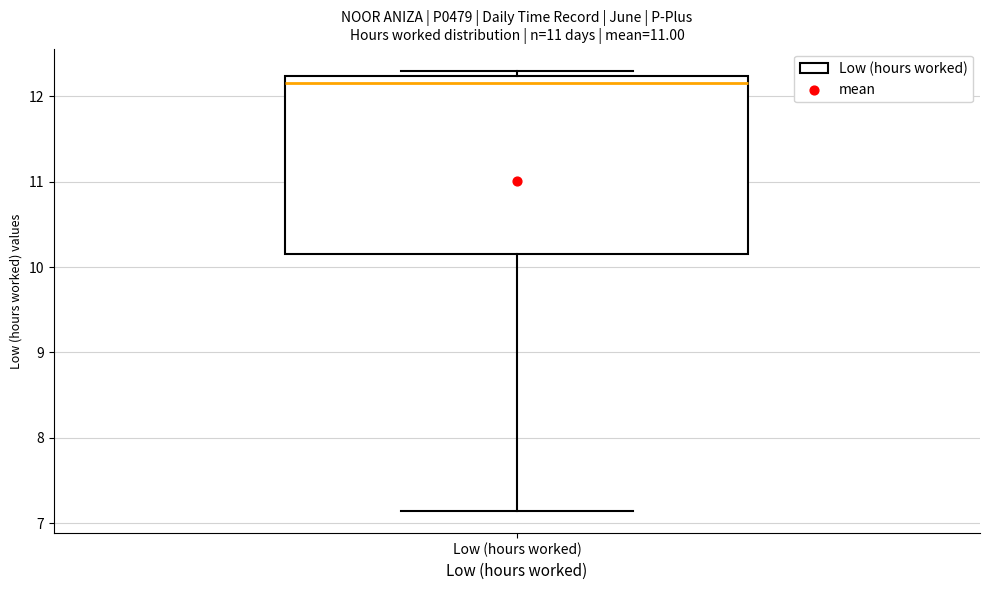

Transcribe this box plot: give where the median line is, the range the box spans, and where the two whiskers end, as read against the y-axis. The values are not printed on the chart, so give them approximately, as read against the axis.

median 12.2 (just below the box's upper edge), box 10.2 to 12.2, whiskers 7.1 to 12.3